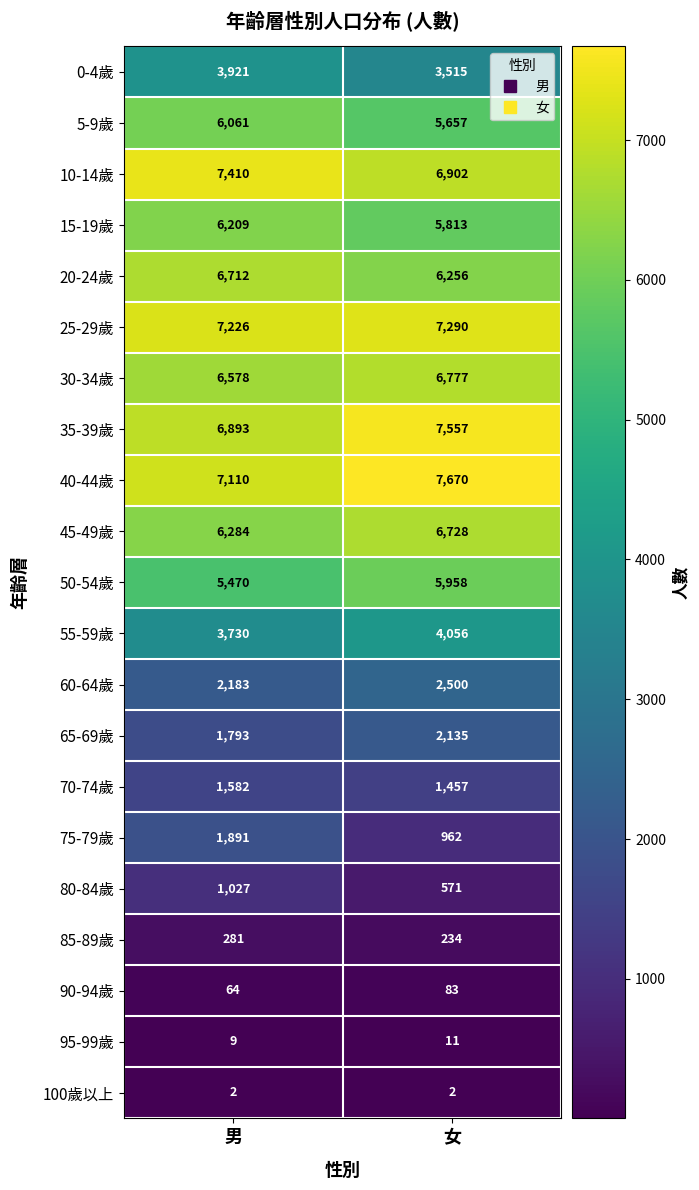

True or false: 25-29歲 has a value of 1624 at 男.

False